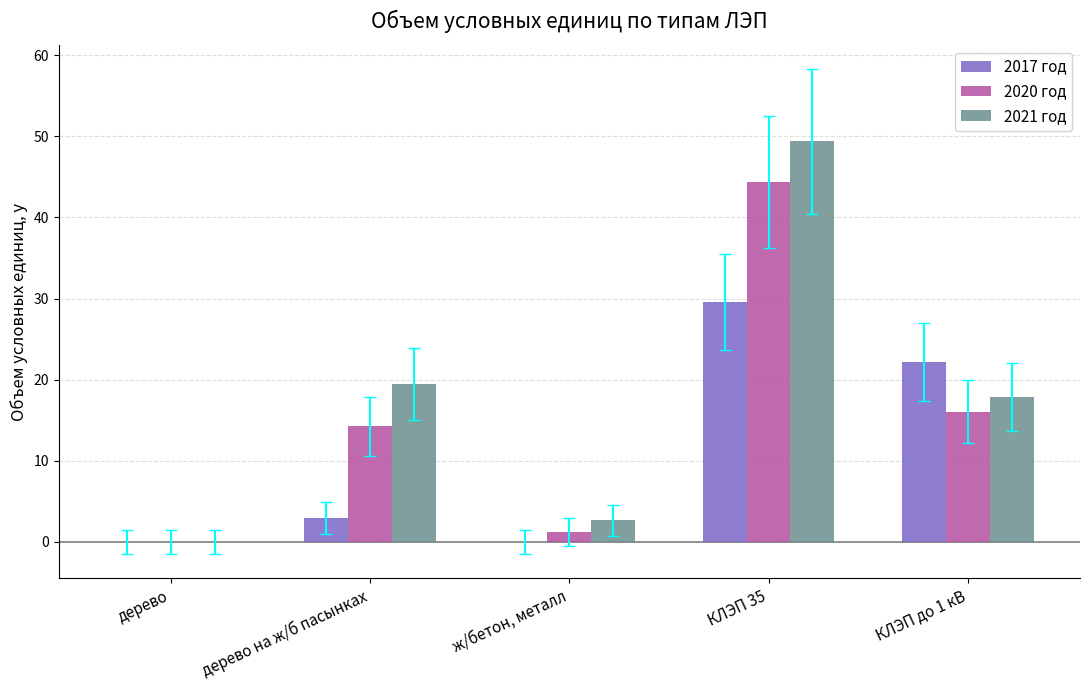

The 2017 год series shows 36.4 at КЛЭП до 1 кВ. True or false?

False